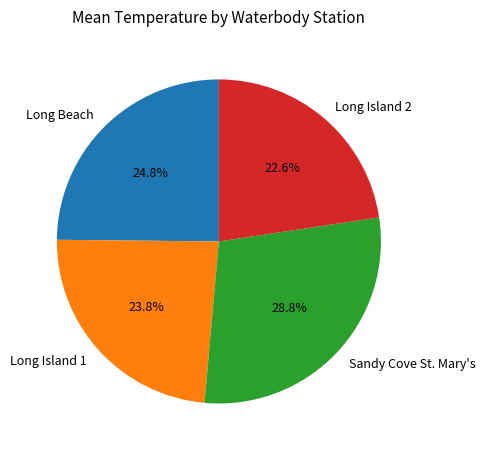

Between Long Island 1 and Long Island 2, which is larger?

Long Island 1